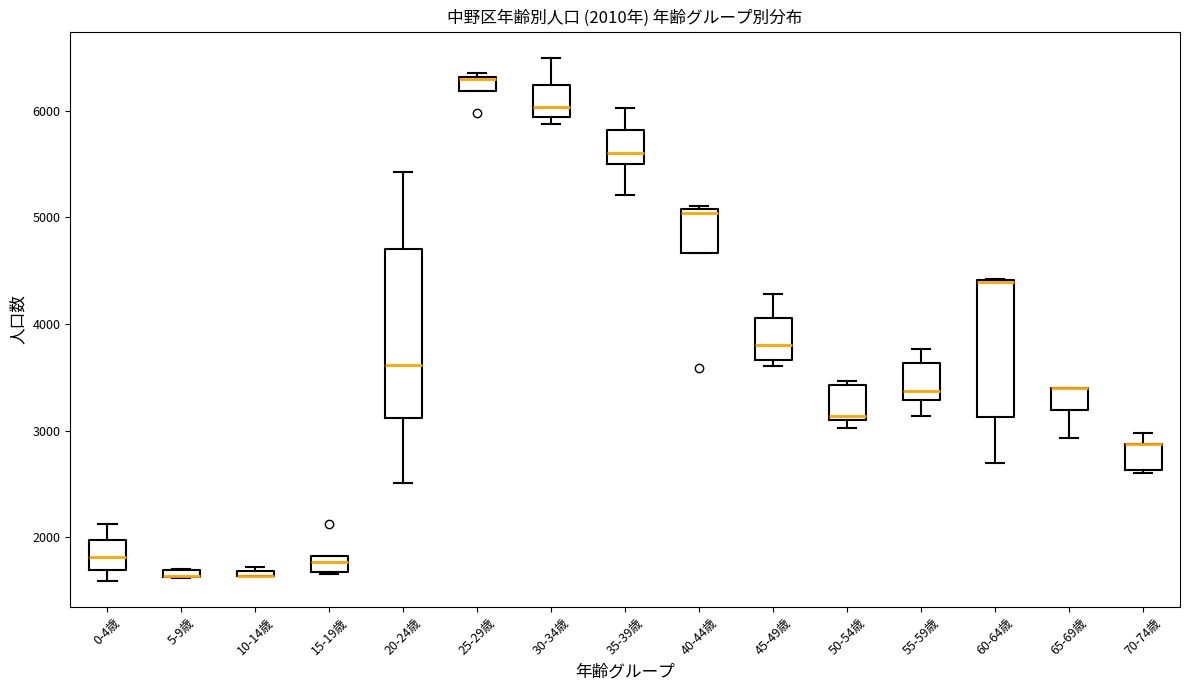

Comparing the boxes themselves (not the whiskers), which one is the tallest?

20-24歳